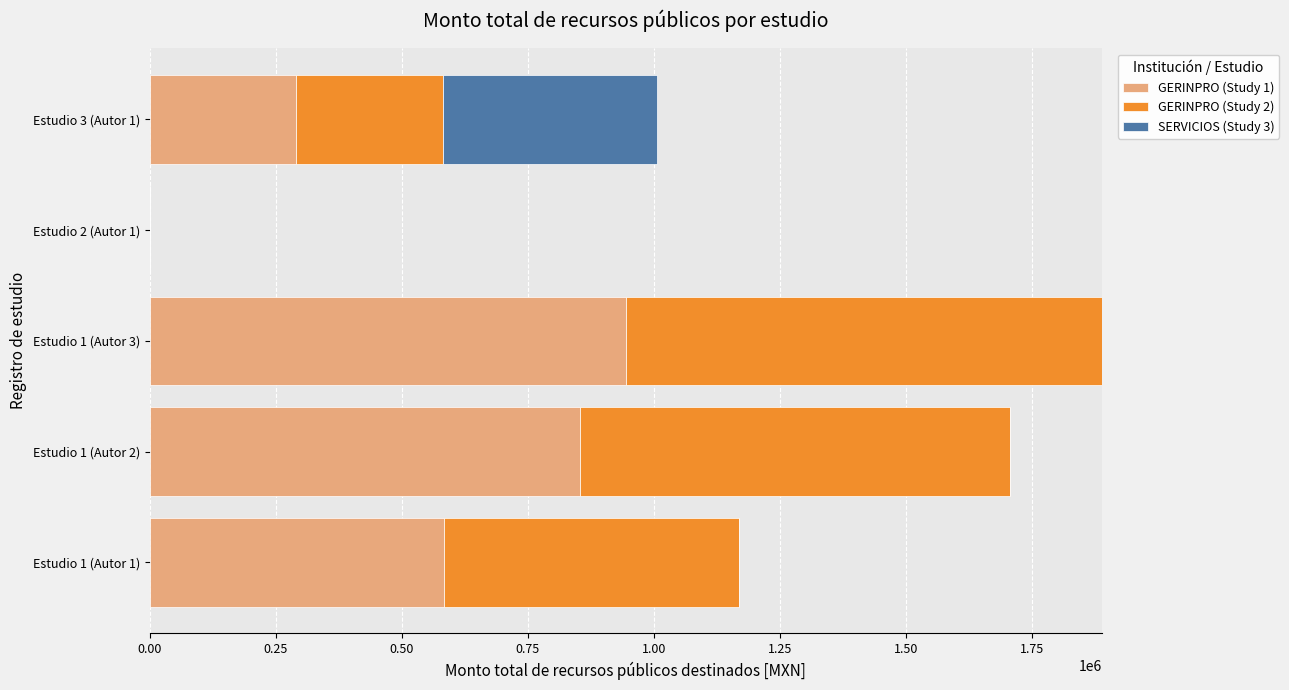

How many positive values does the GERINPRO (Study 1) series have?

4